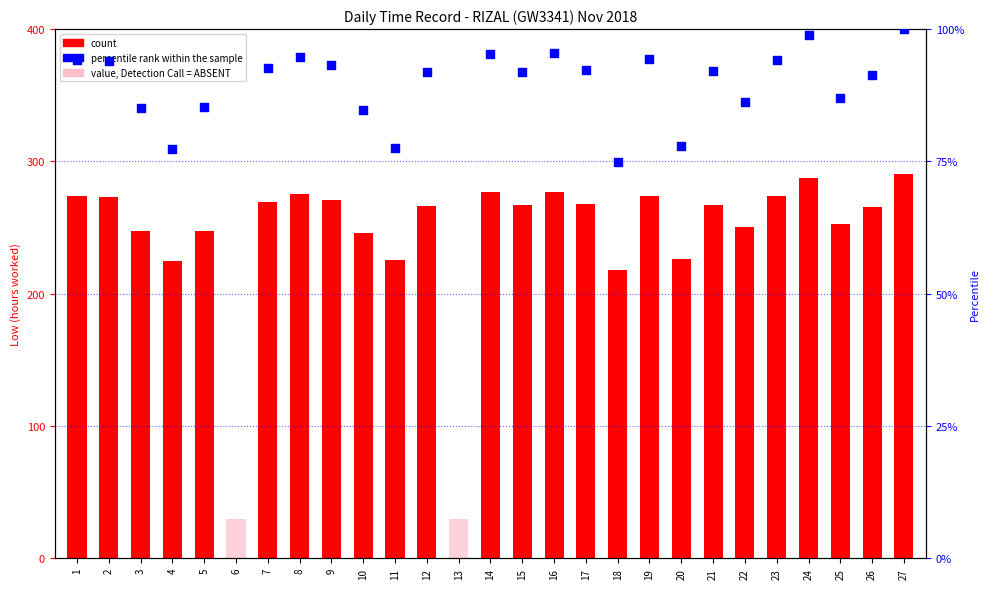

What is the change in value from 12 to 23?

+7.0